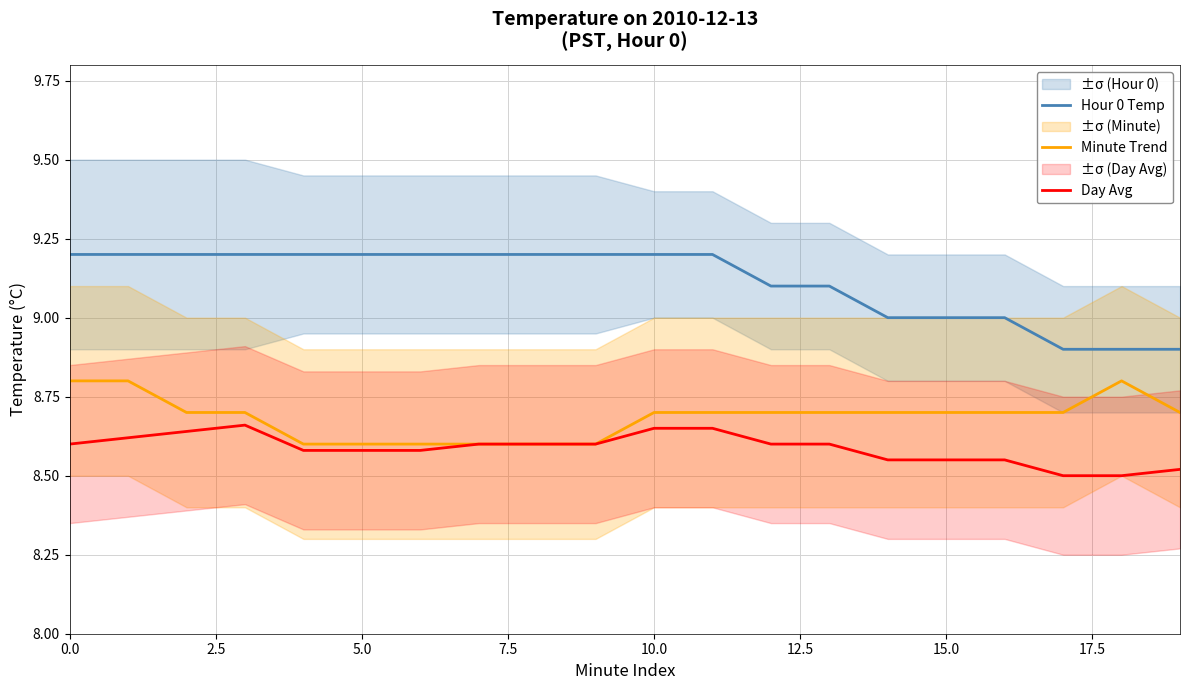

True or false: Hour 0 Temp and Day Avg cross at least once.

False